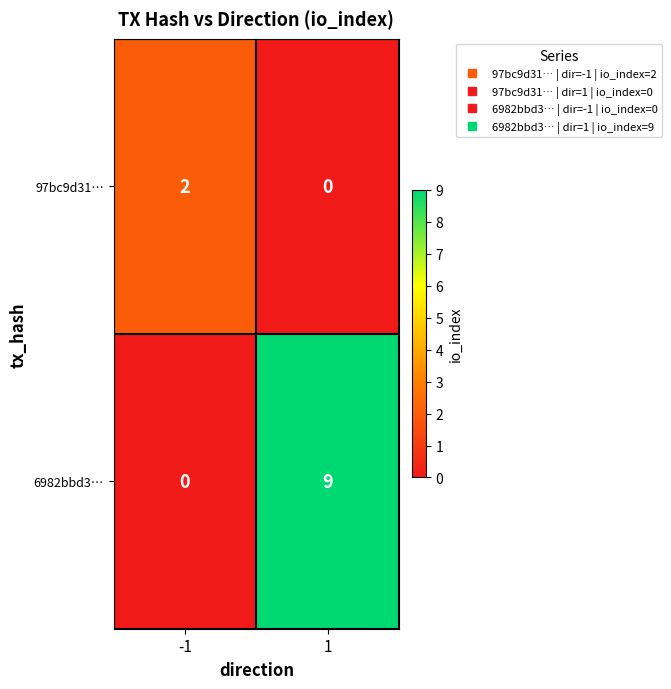

Which series has the largest total across all categories?

6982bbd3…